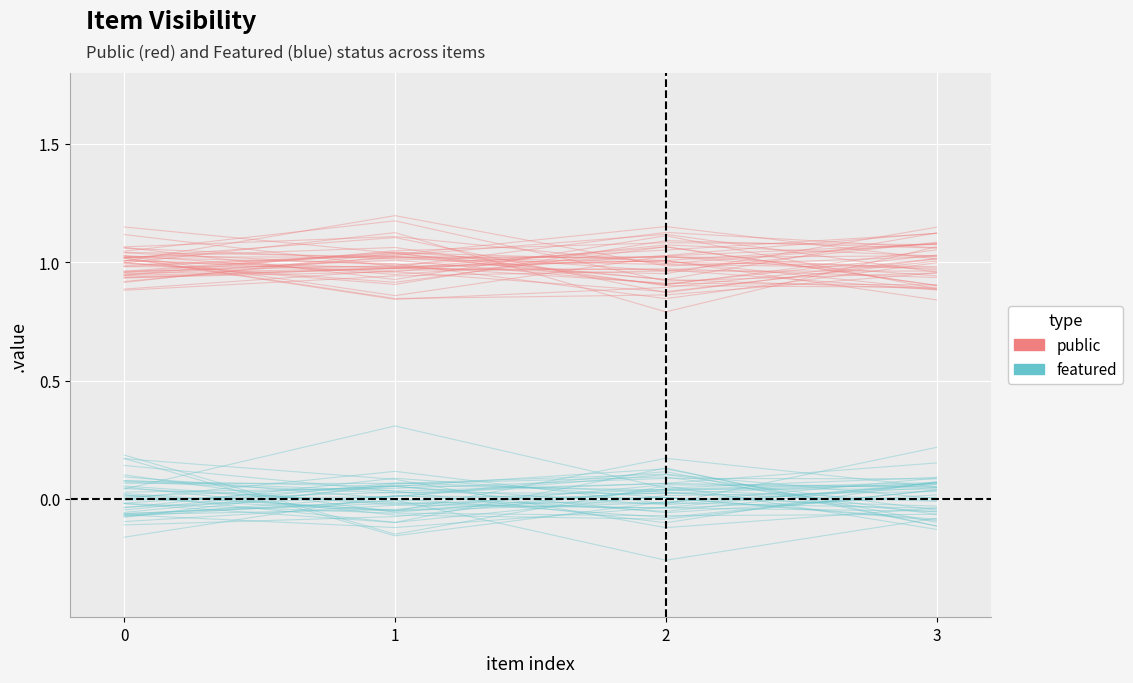

Between 1 and 2, which is larger?

2